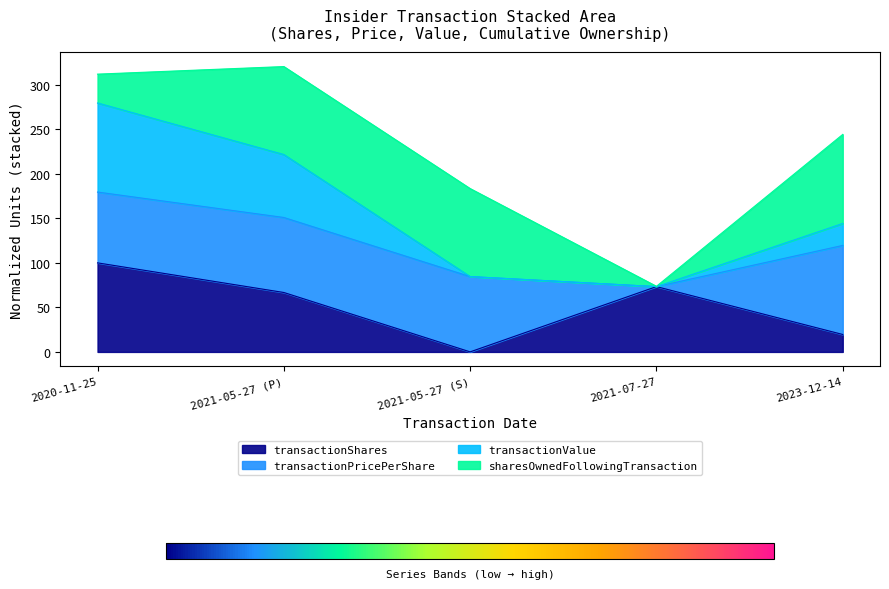

What is the value of the transactionShares point at the 1st from the left?

100.0